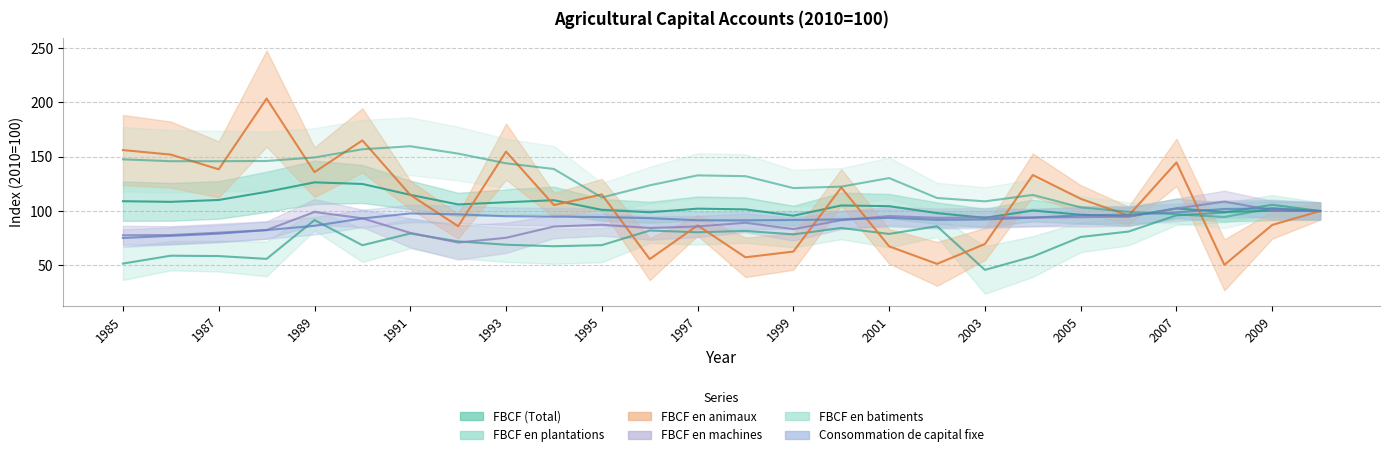

At which category does Consommation de capital fixe reach its first local valley?

1998